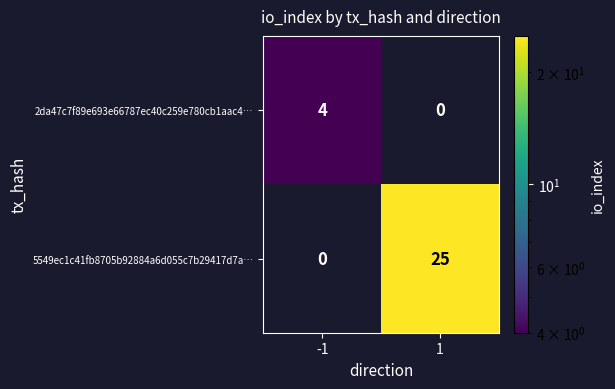

What is the difference between the 2da47c7f89e693e66787ec40c259e780cb1aac4… values at -1 and 1?

4